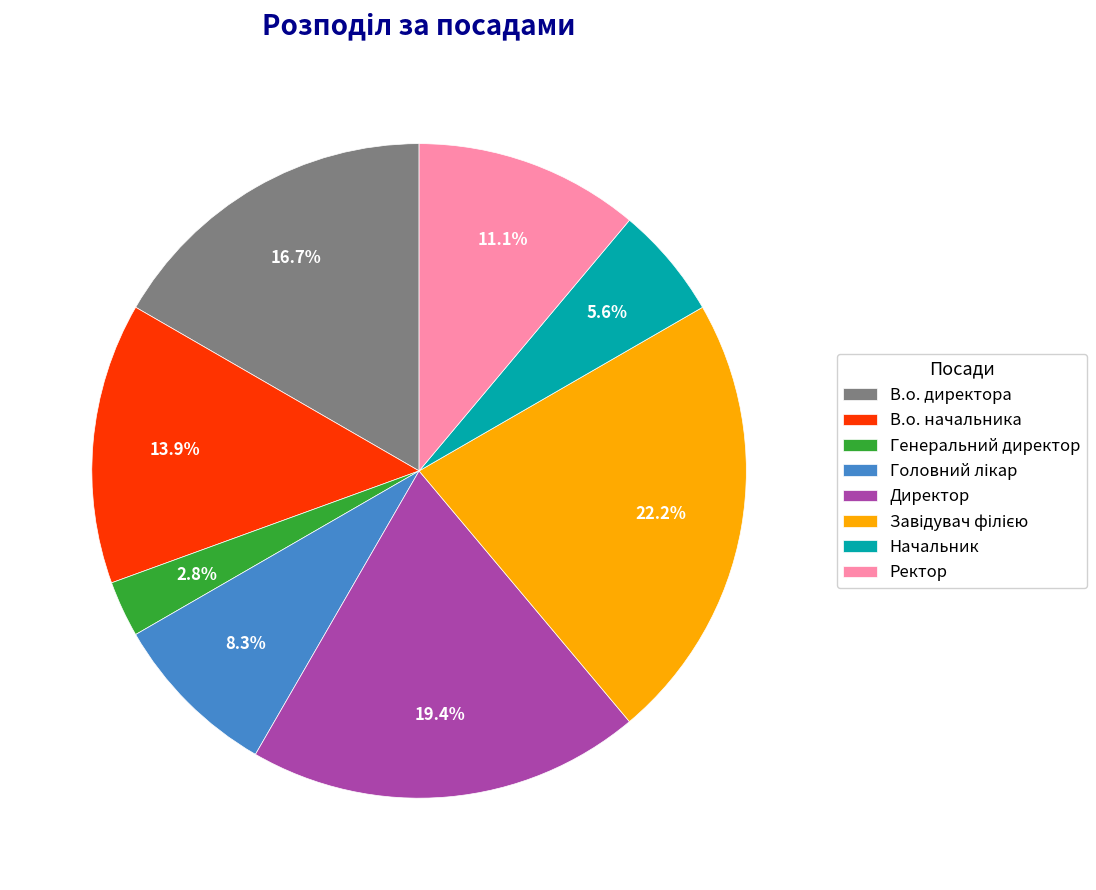

How many slices are in this pie chart?

8